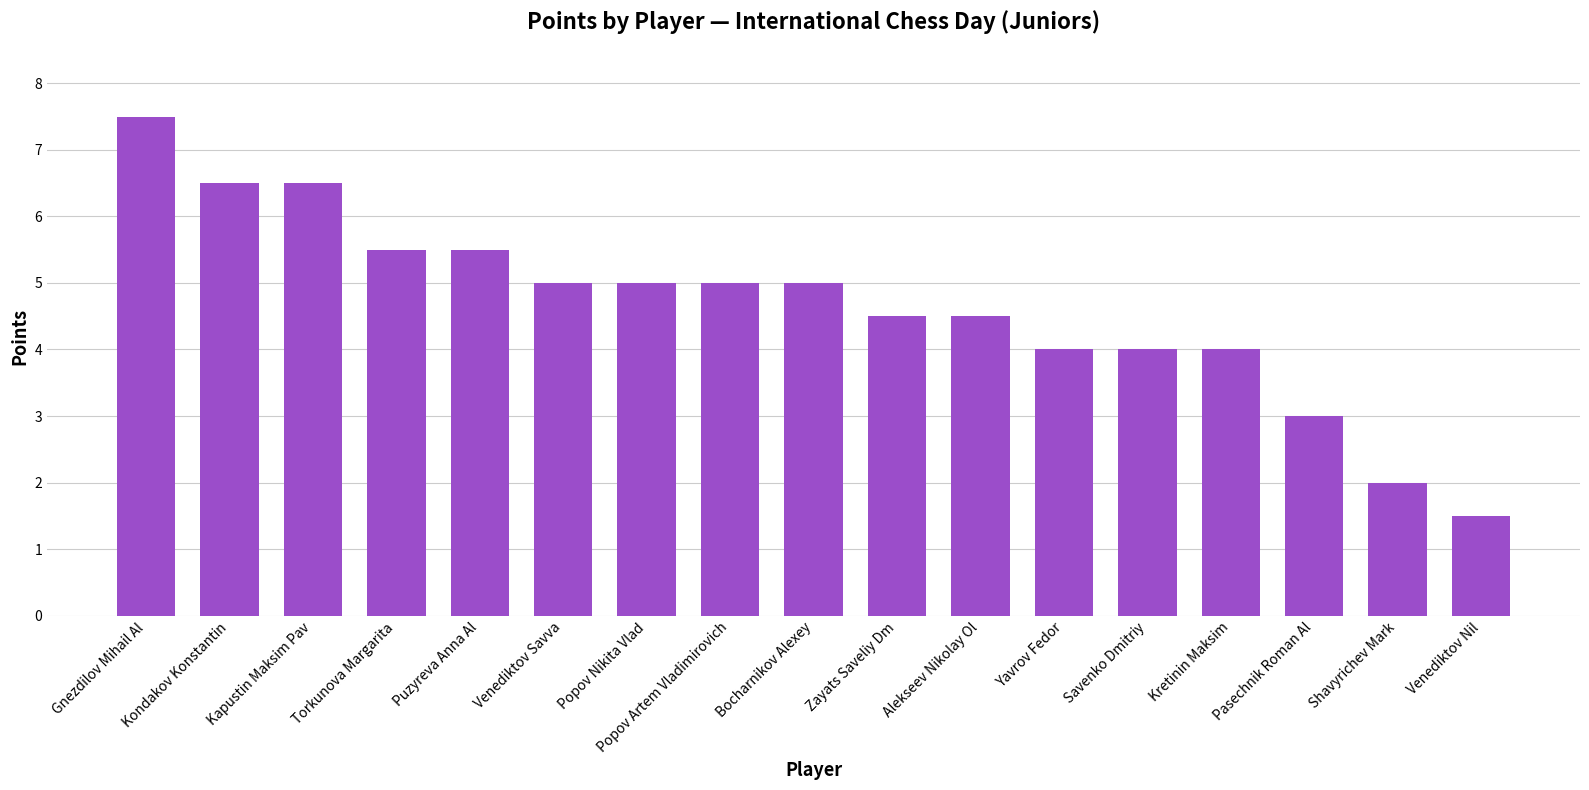

Read the value at Bocharnikov Alexey.

5.0